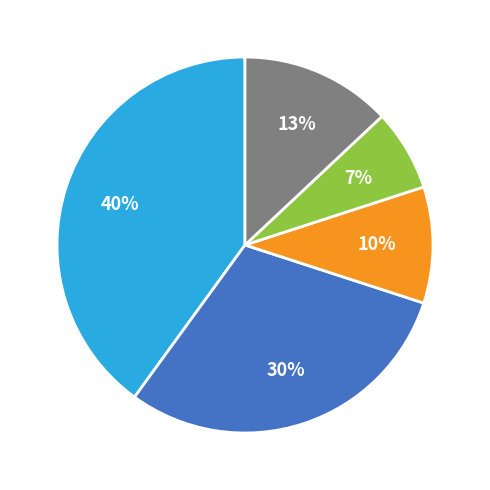

To the nearest percent, what is the difference between the largest and smallest slice percentages?

33%